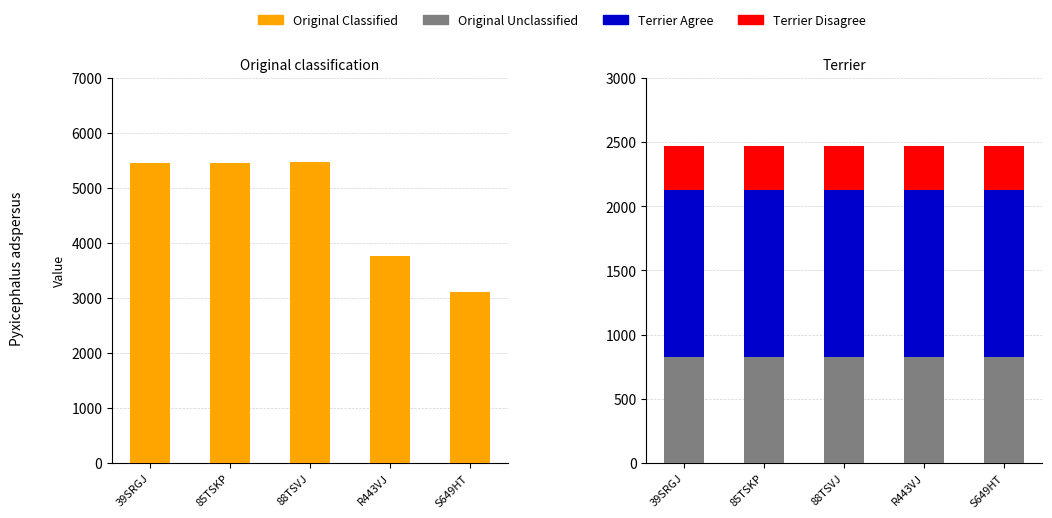

Which has a higher value, 39SRGJ or 85TSKP?

39SRGJ